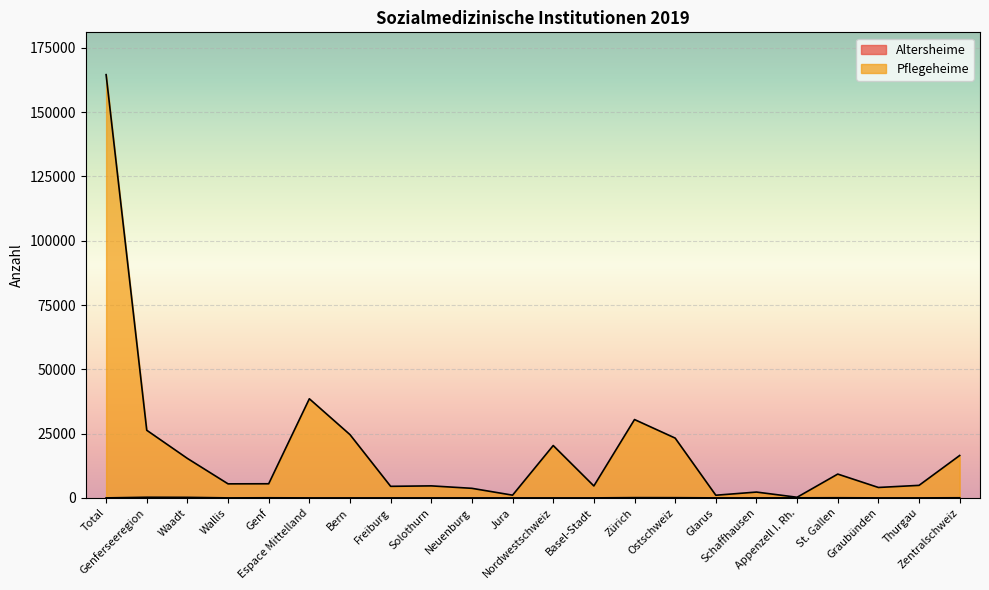

Reading left to right, what are all the values shown in this chart?

Altersheime: Total=0	Genferseeregion=245	Waadt=205	Wallis=0	Genf=40	Espace Mittelland=0	Bern=0	Freiburg=0	Solothurn=0	Neuenburg=0	Jura=0	Nordwestschweiz=0	Basel-Stadt=0	Zürich=101	Ostschweiz=80	Glarus=0	Schaffhausen=0	Appenzell I. Rh.=22	St. Gallen=58	Graubünden=0	Thurgau=0	Zentralschweiz=45
Pflegeheime: Total=164566	Genferseeregion=26295	Waadt=15344	Wallis=5458	Genf=5493	Espace Mittelland=38542	Bern=24599	Freiburg=4494	Solothurn=4672	Neuenburg=3717	Jura=1060	Nordwestschweiz=20359	Basel-Stadt=4643	Zürich=30466	Ostschweiz=23254	Glarus=1035	Schaffhausen=2263	Appenzell I. Rh.=244	St. Gallen=9258	Graubünden=4051	Thurgau=4873	Zentralschweiz=16488